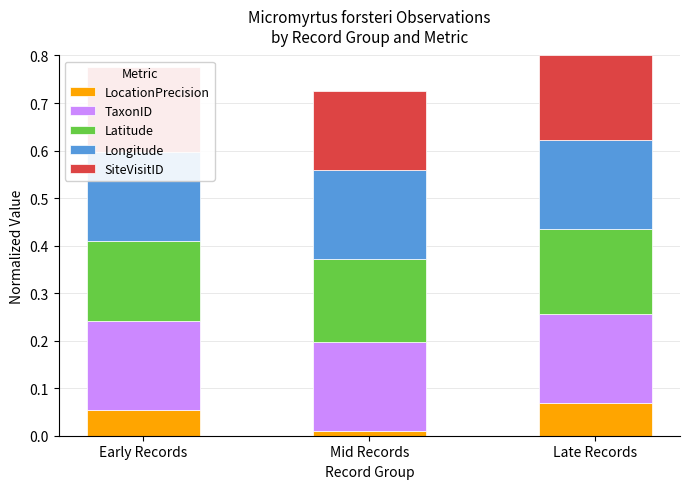

What is the sum of the TaxonID values at Early Records and Mid Records?

0.4